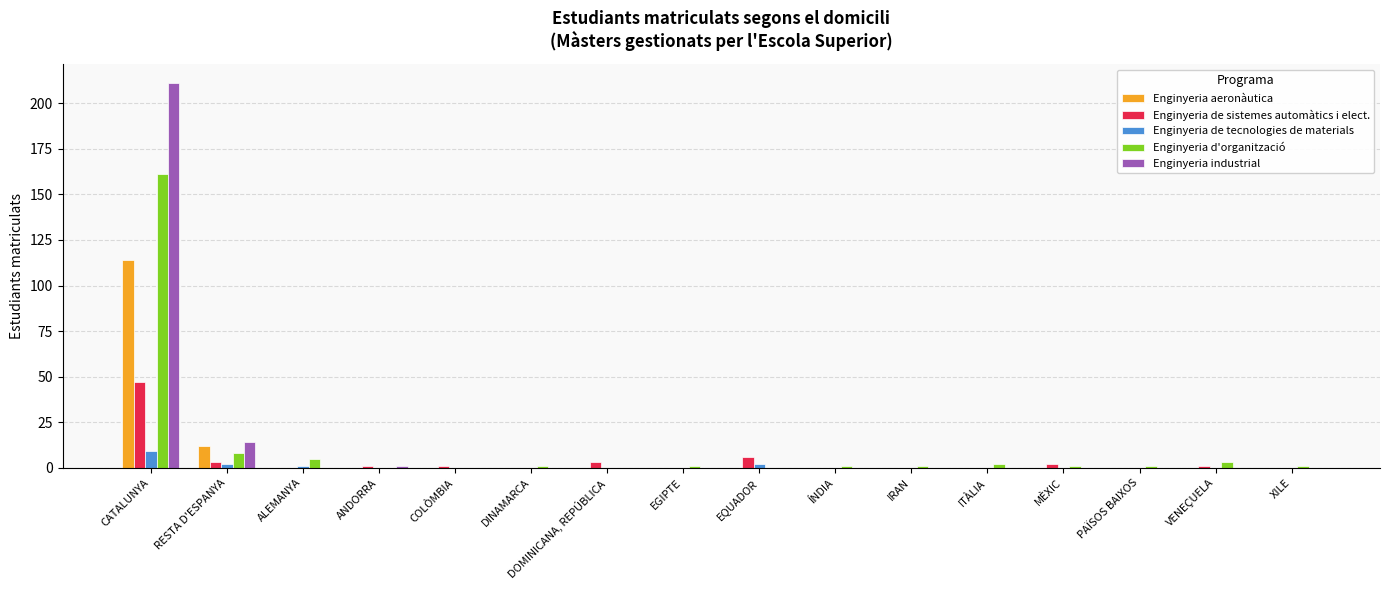

Is the value of Enginyeria de sistemes automàtics i elect. at ANDORRA greater than the value of Enginyeria industrial at RESTA D'ESPANYA?

No